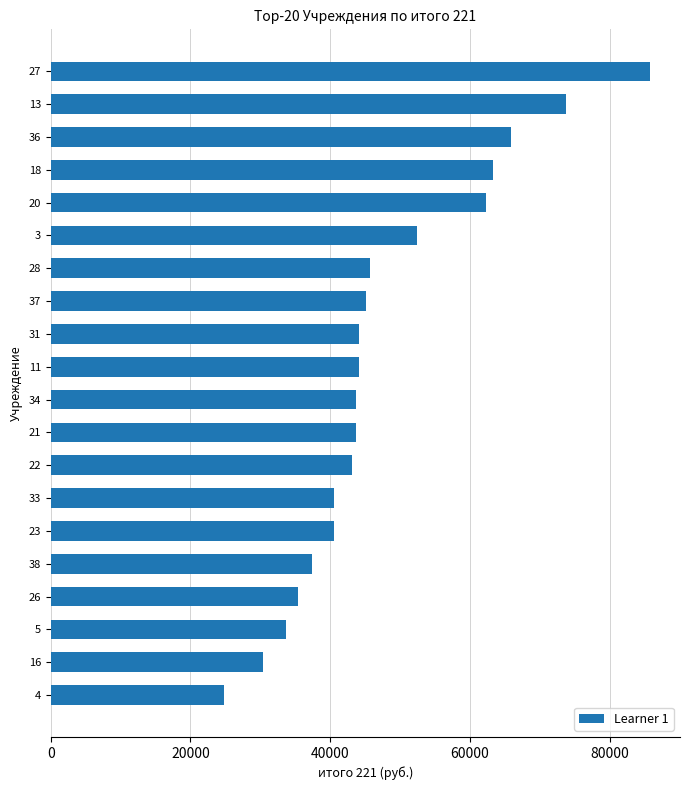

What is the difference between the second highest and minimum values?

48935